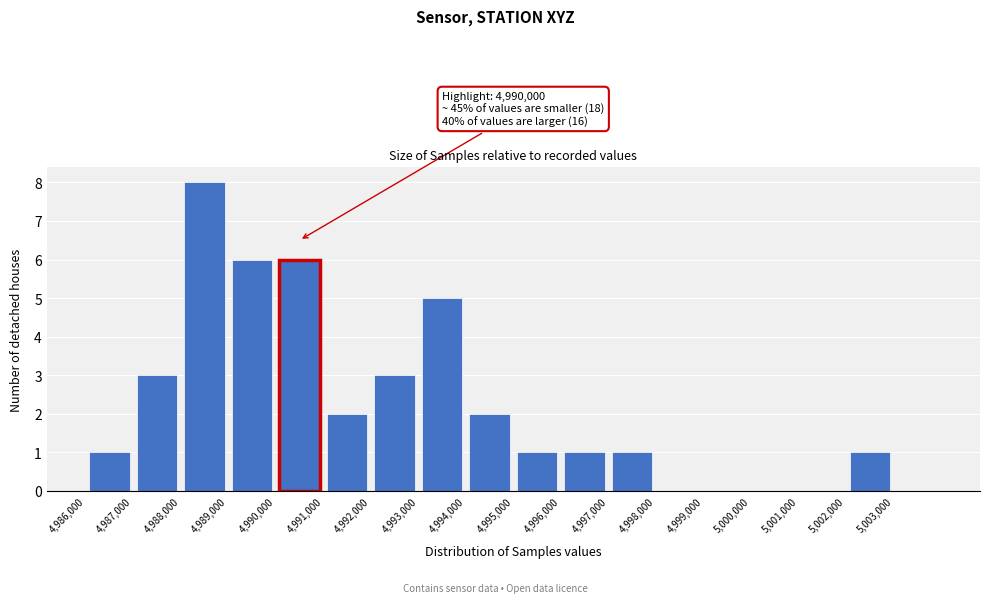

Over which range of the x-axis is the bar tallest?

4988000 to 4989000